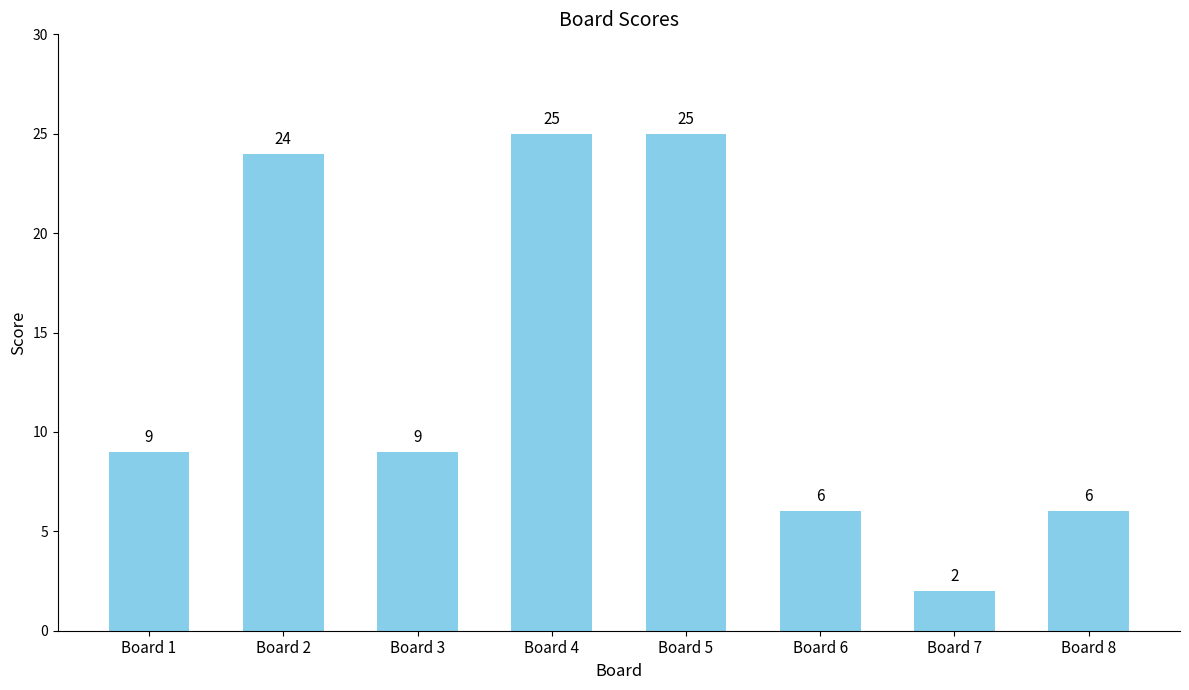

Approximately how many times larger is the value at Board 7 compared to Board 4?

0.1